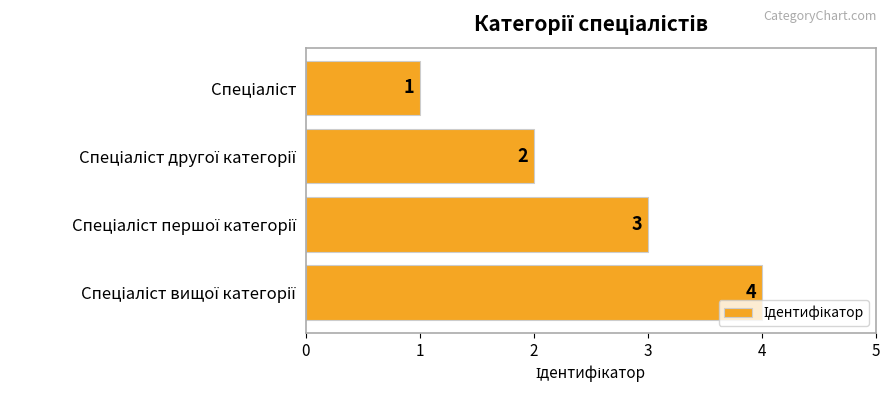

What is the difference between the maximum and minimum values?

3